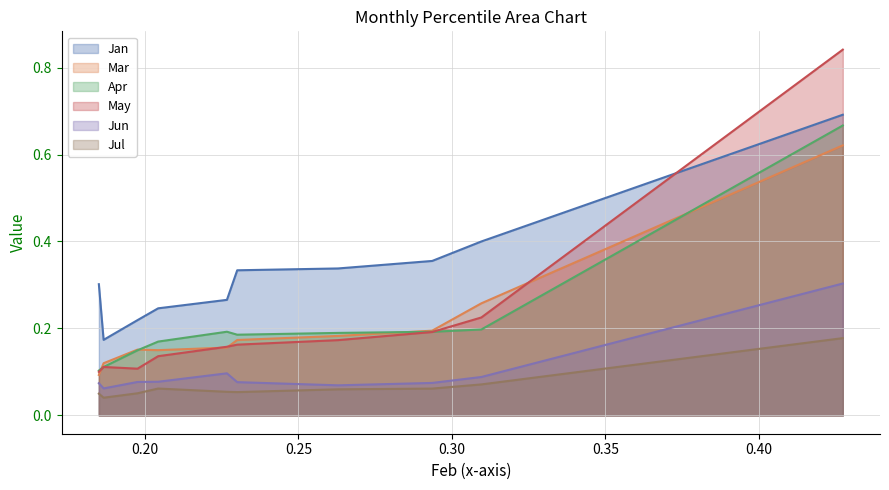

Does the chart have visible grid lines?

Yes